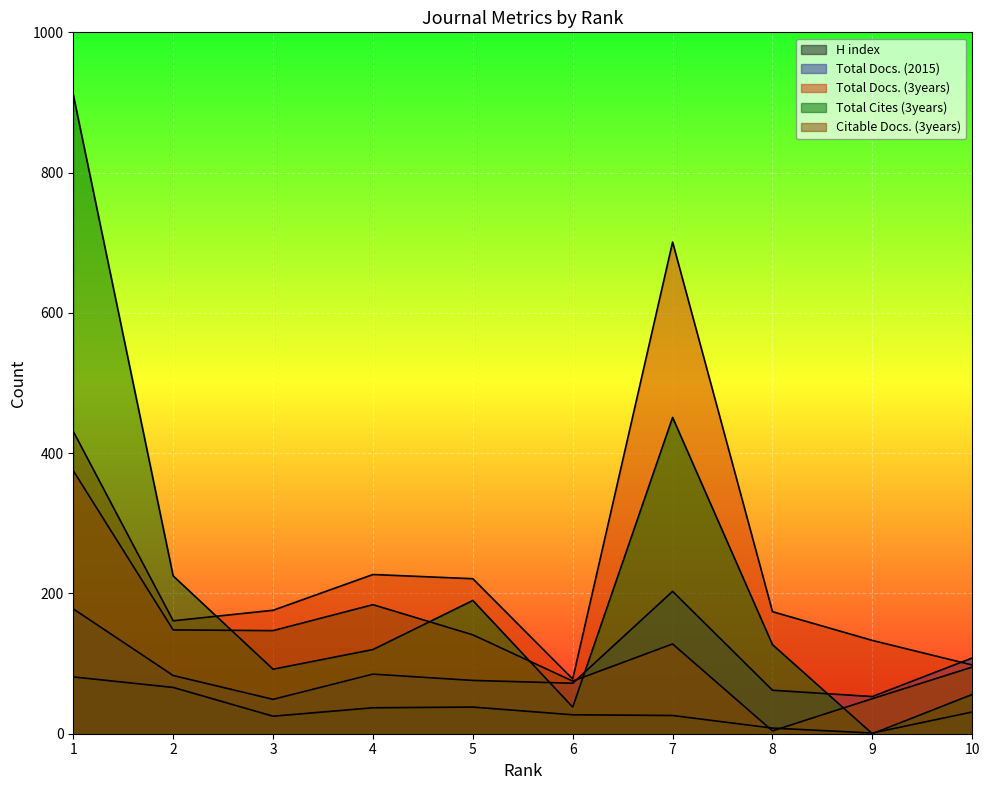

At which label does Citable Docs. (3years) reach its peak?

1